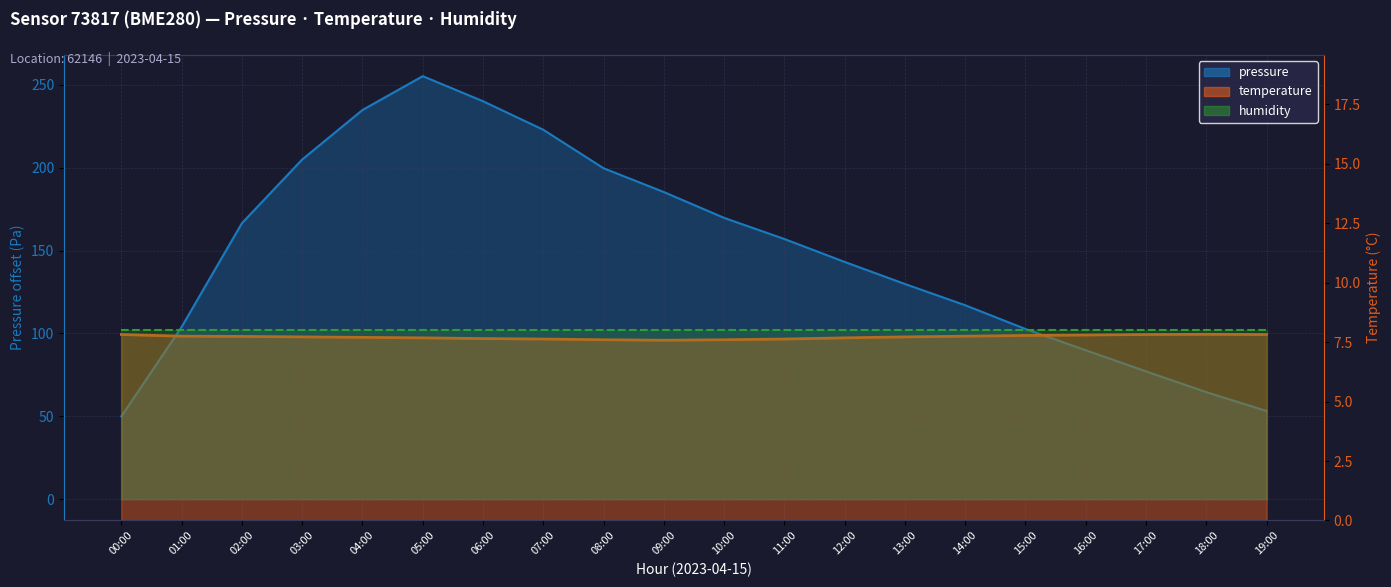

True or false: pressure and temperature intersect in this chart.

False